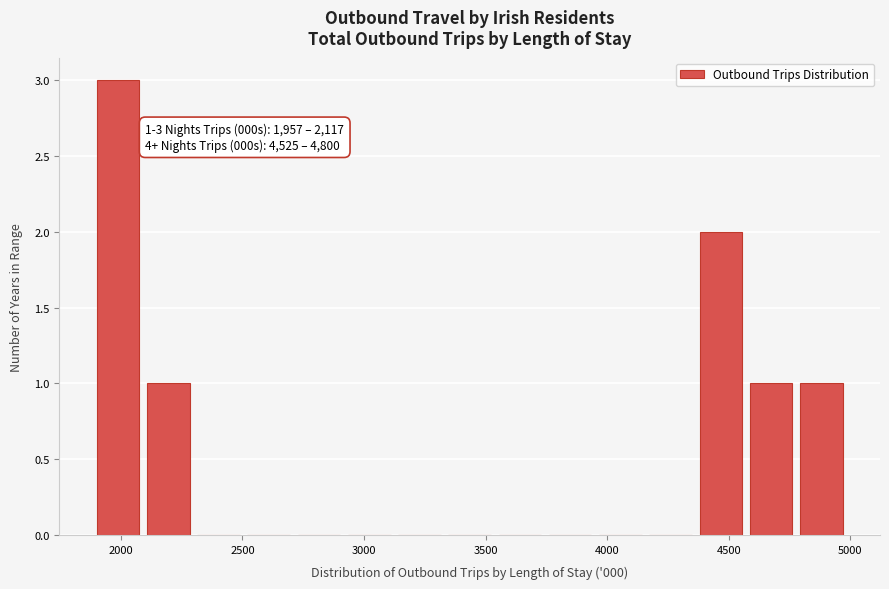

Which range on the x-axis has the tallest bar?

1900 to 2100